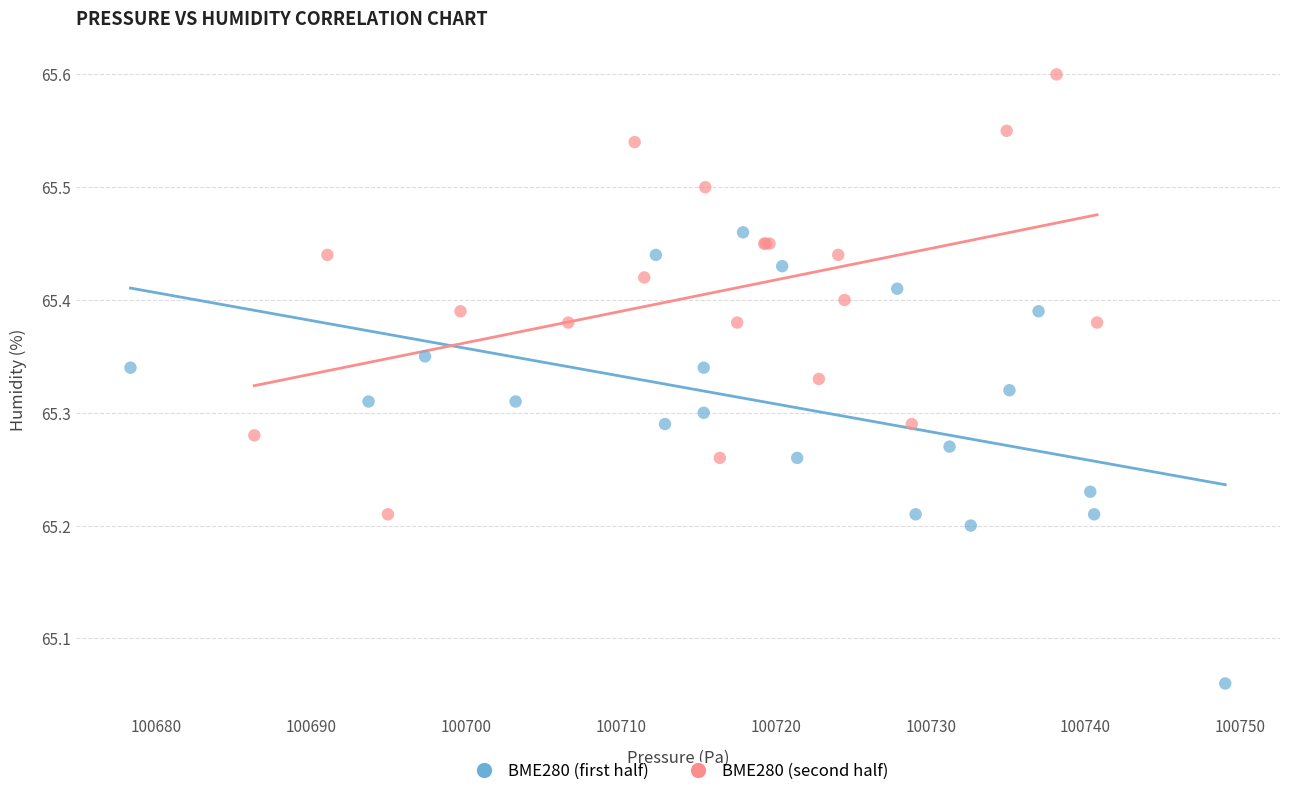

Which series has the largest Y range (max minus min)?

BME280 (first half)